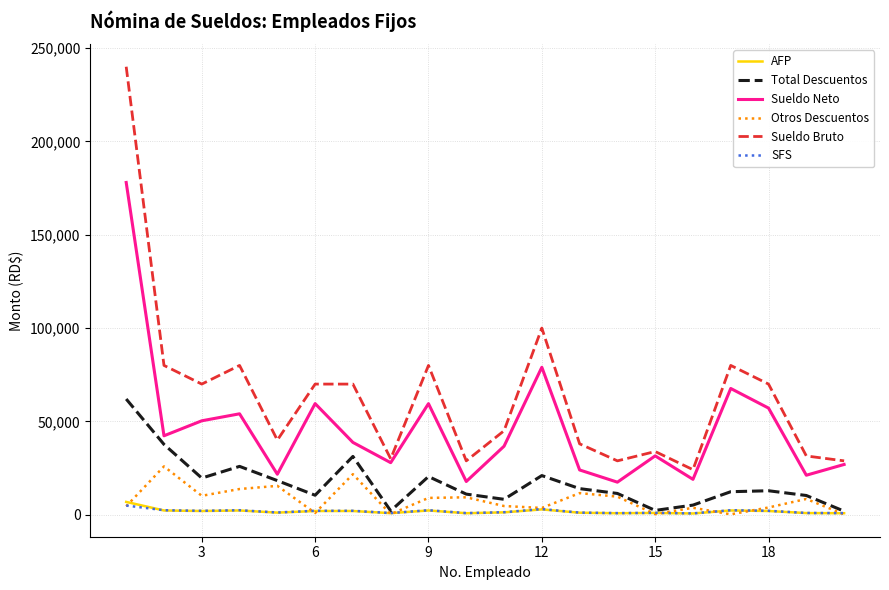

What is the maximum value shown in the chart?

240000.0